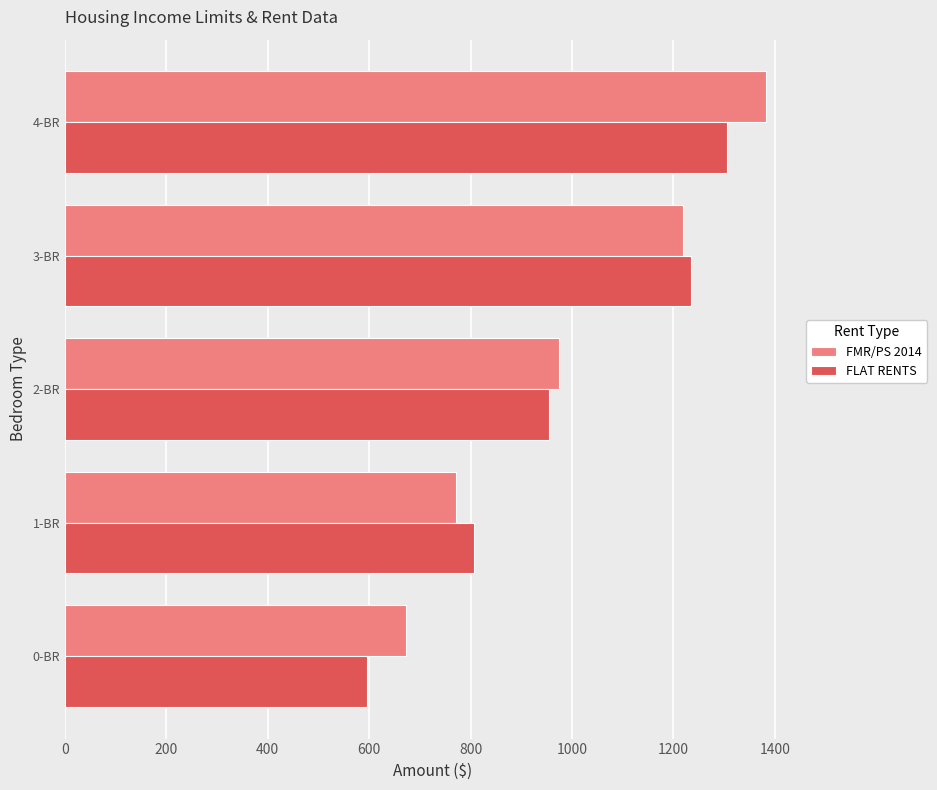

Where is FMR/PS 2014 nearest to the value 1027?

2-BR